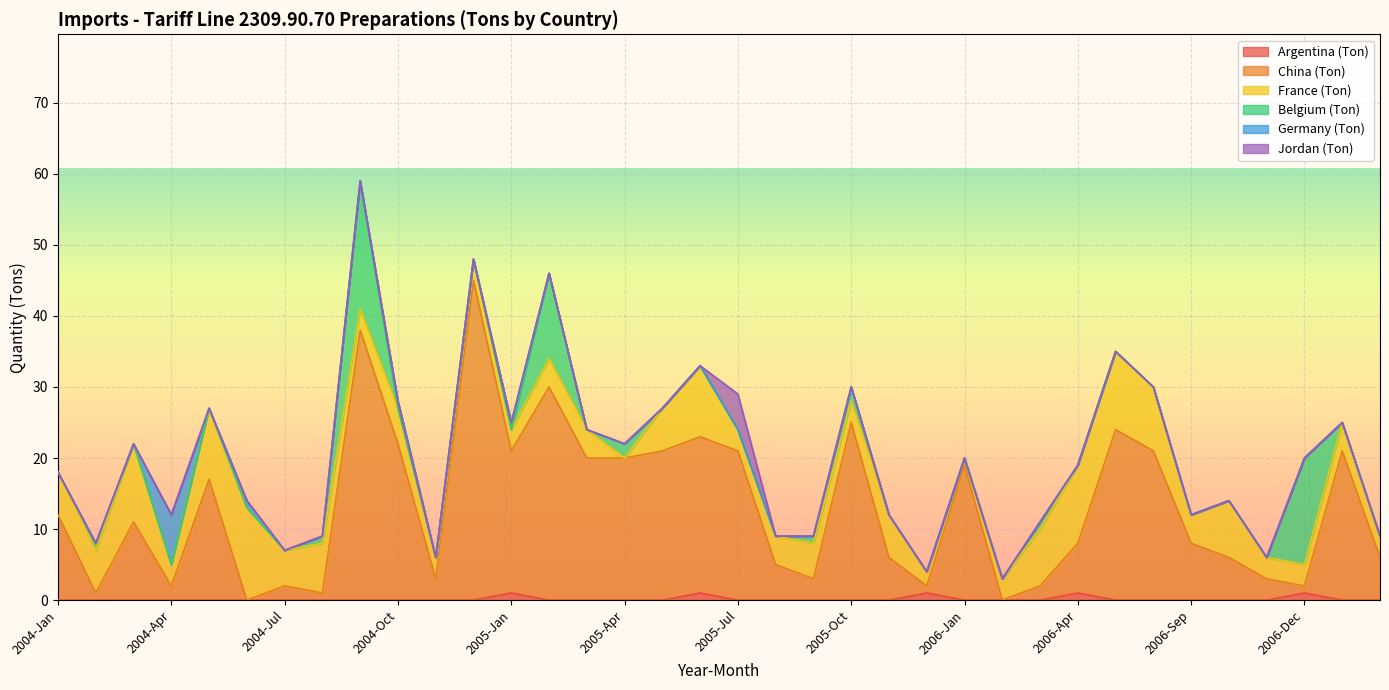

True or false: Argentina (Ton) has a value of 0 at 2005-Jul.

True